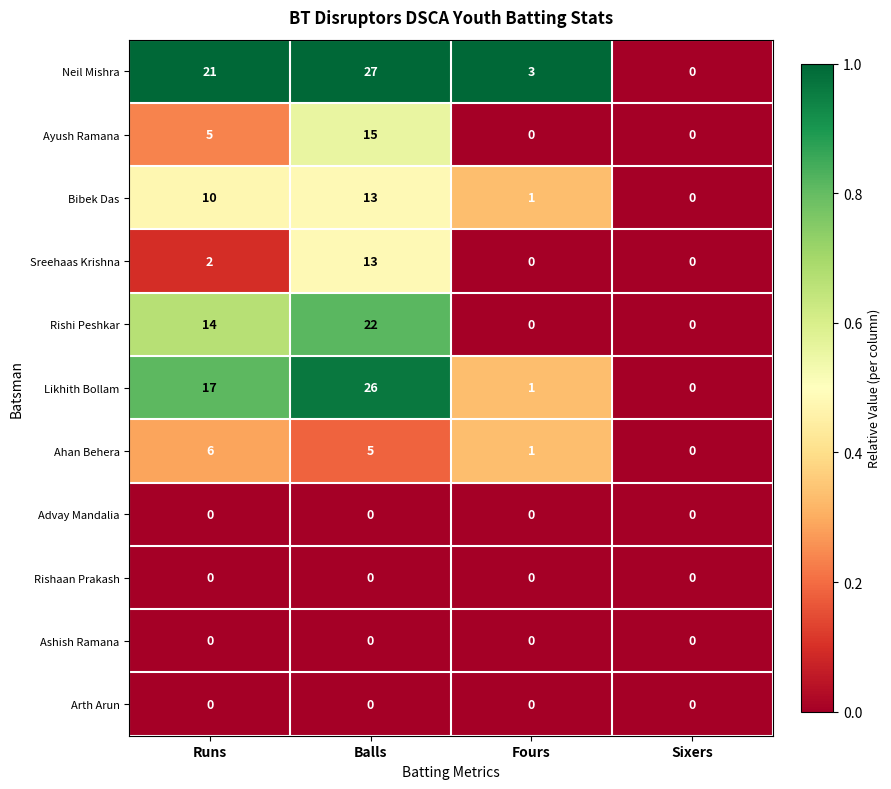

Between Runs and Fours, which series saw the biggest shift?

Neil Mishra